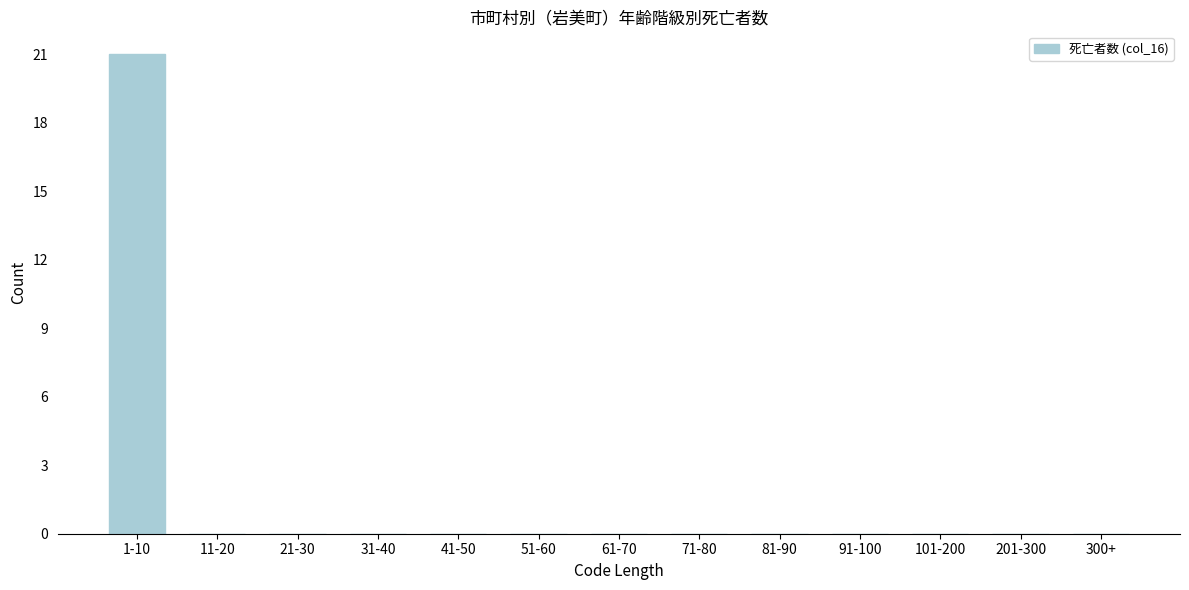

Reading right to left, list all the values displayed in this chart.

300+=0	201-300=0	101-200=0	91-100=0	81-90=0	71-80=0	61-70=0	51-60=0	41-50=0	31-40=0	21-30=0	11-20=0	1-10=21